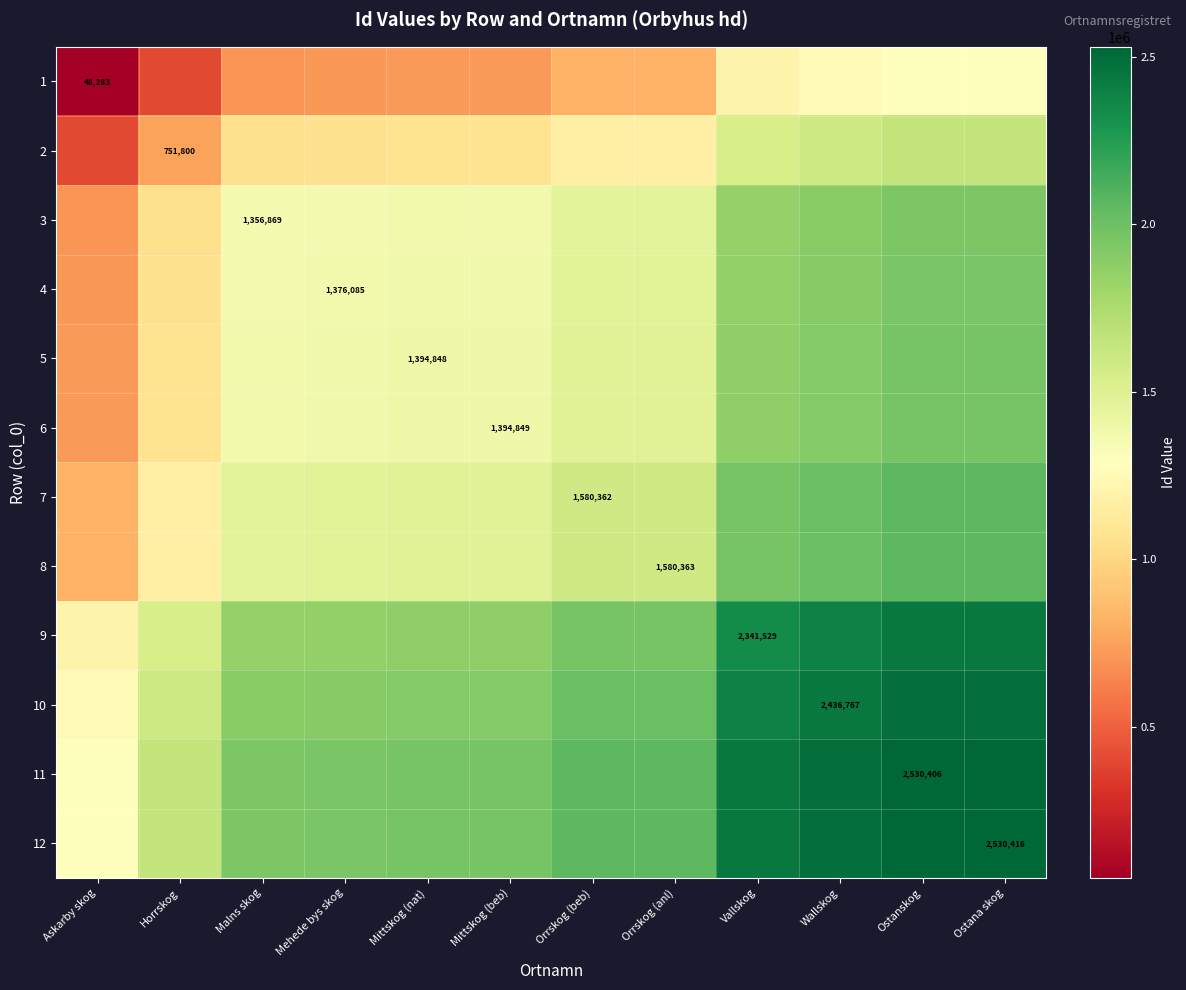

The 12 series shows 827117.2 at Ostana skog. True or false?

False